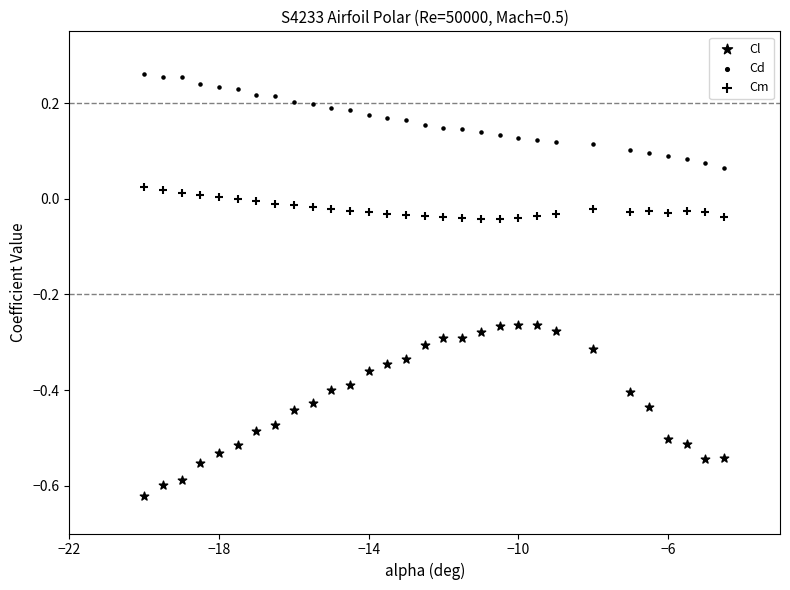

How many points are shown in the scatter plot?

90